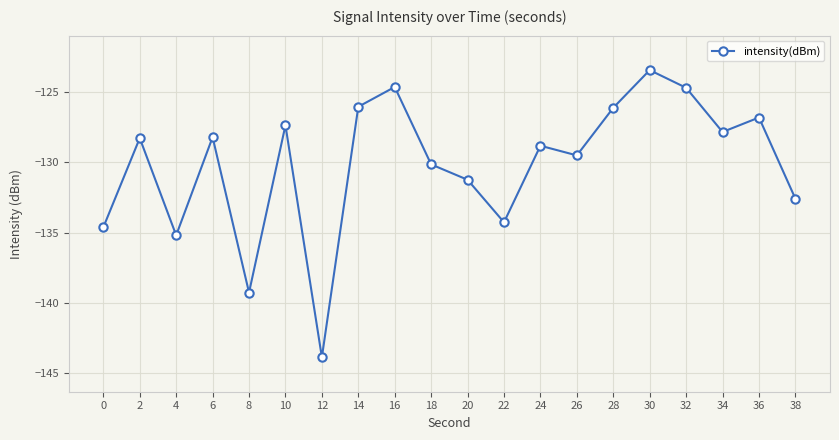

Between 36 and 20, which is larger?

36